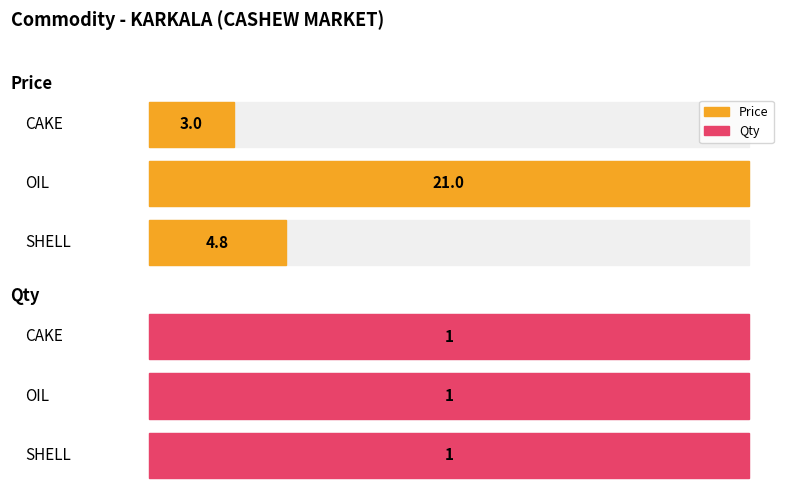

Which label corresponds to the smallest value in the chart?

SHELL